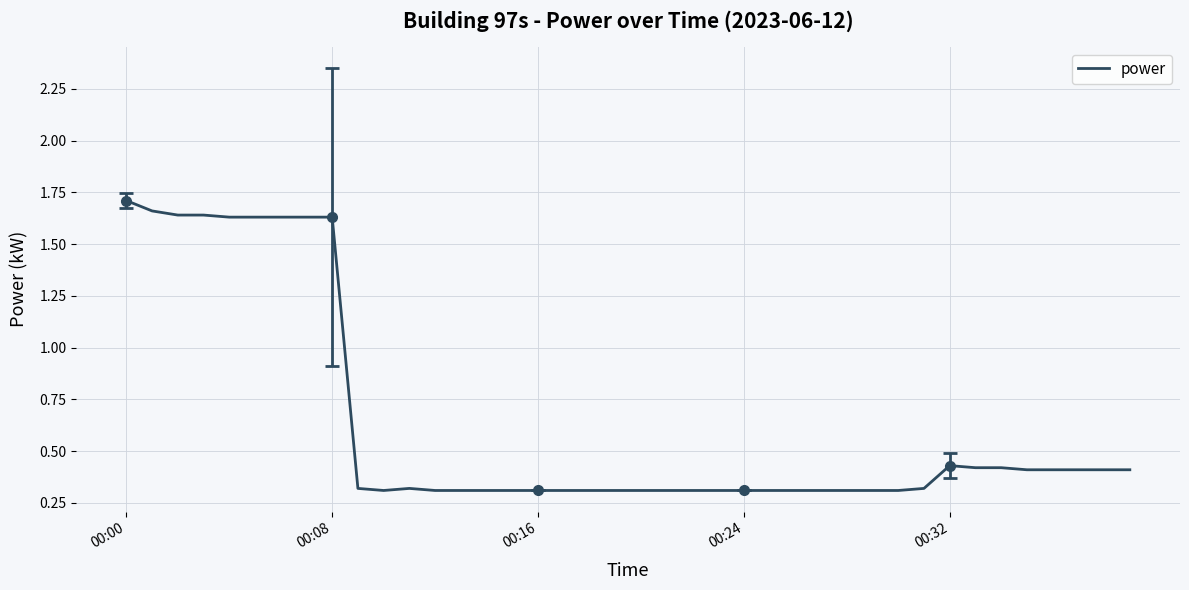

How many interior local peaks (higher than both neighbors) does the data have?

2